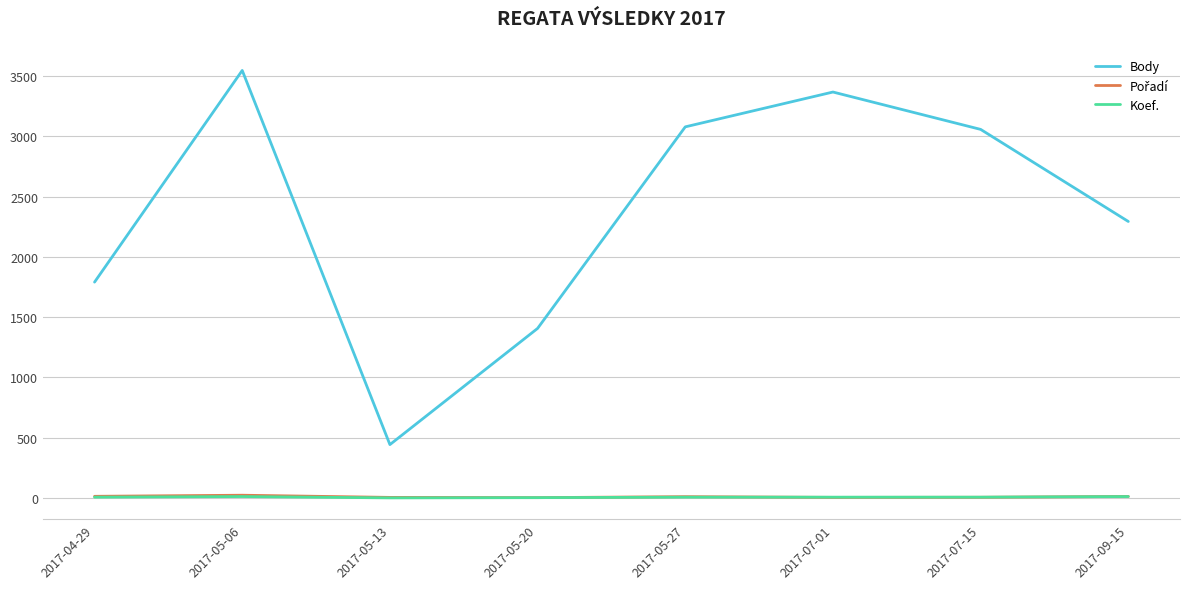

Which category has the lowest value in the Body series?

2017-05-13